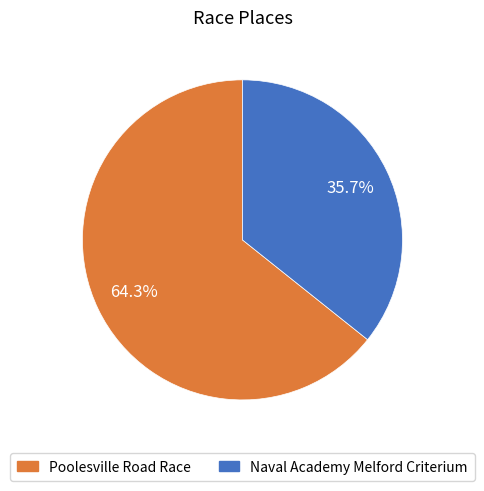

Rank the categories by value from lowest to highest.

Naval Academy Melford Criterium, Poolesville Road Race